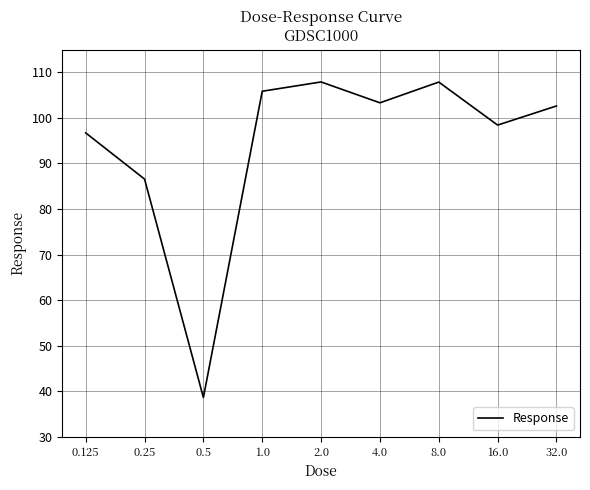

What is the minimum value shown in the chart?

38.6